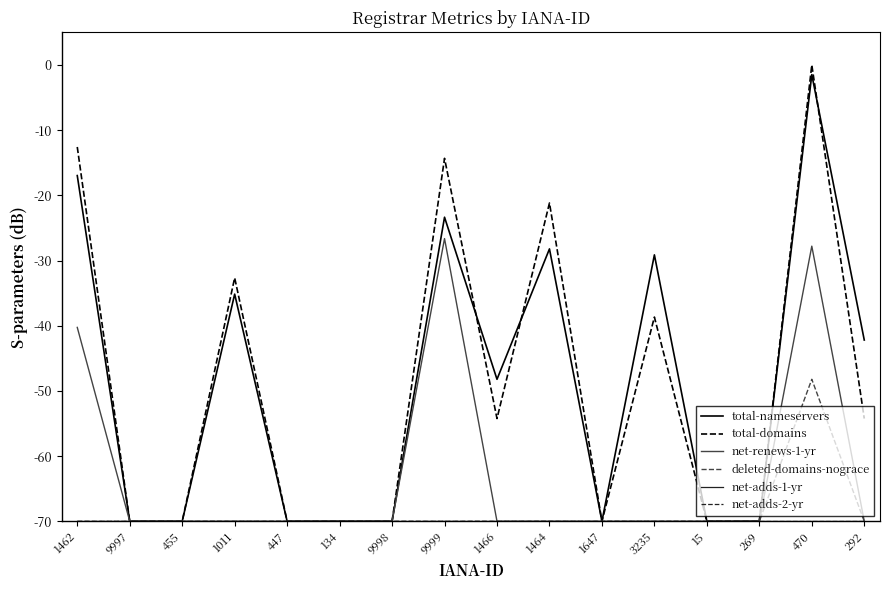

What is the label of the 3rd point from the left?

455